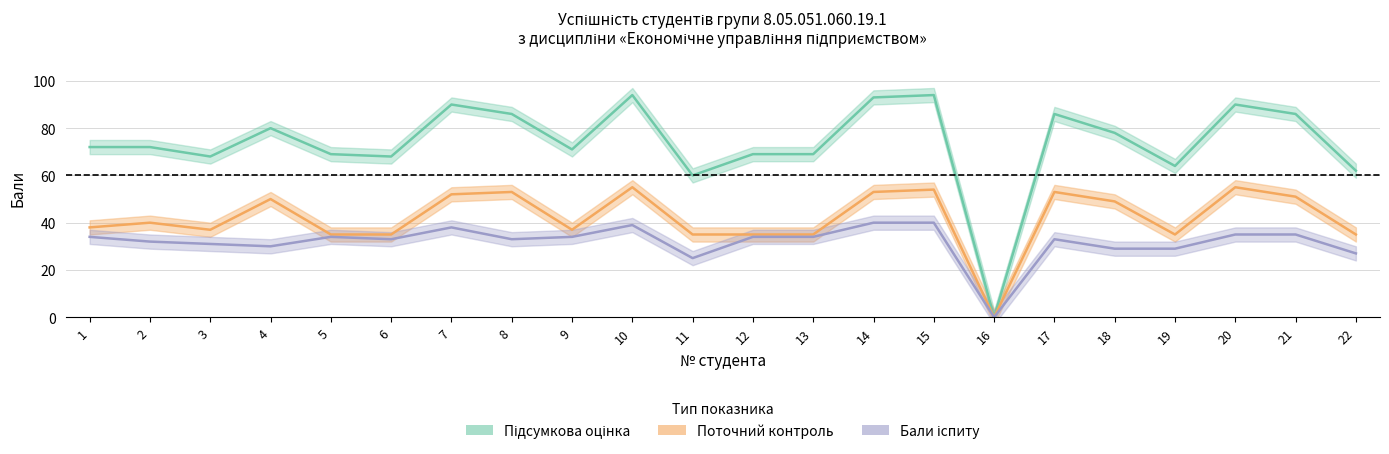

How many lines are shown in the chart?

3